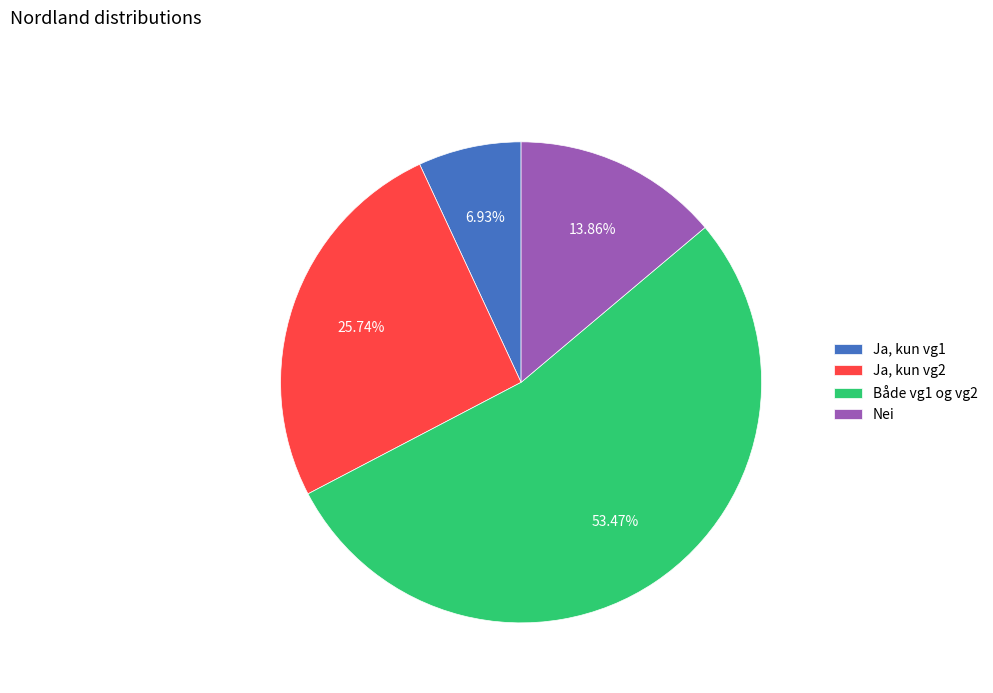

Between Både vg1 og vg2 and Ja, kun vg1, which is larger?

Både vg1 og vg2